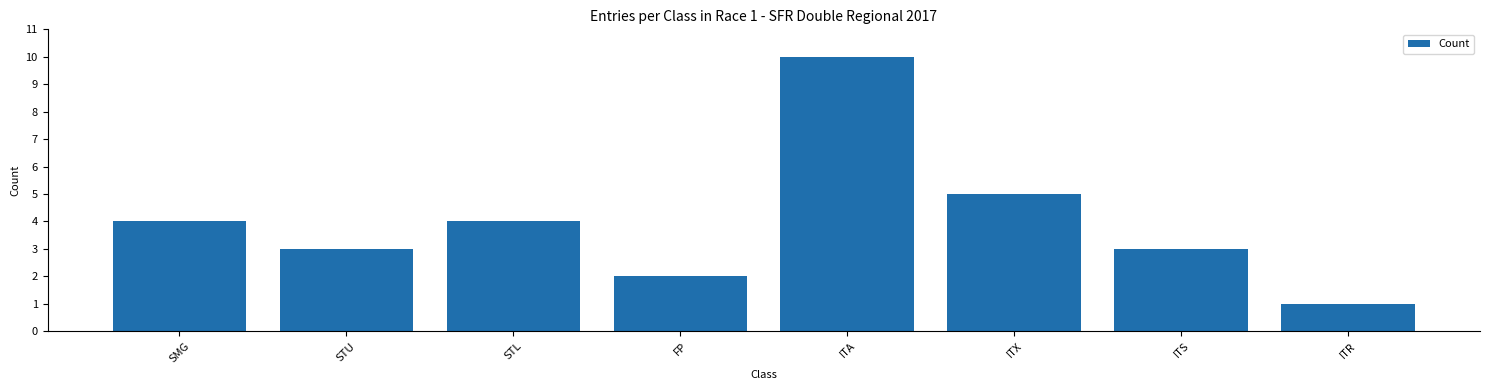

The value at STL is 4. True or false?

True